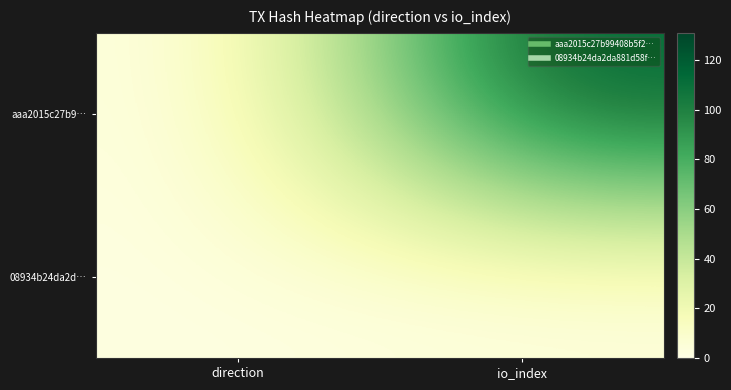

Which series changed the most between direction and io_index?

aaa2015c27b9…